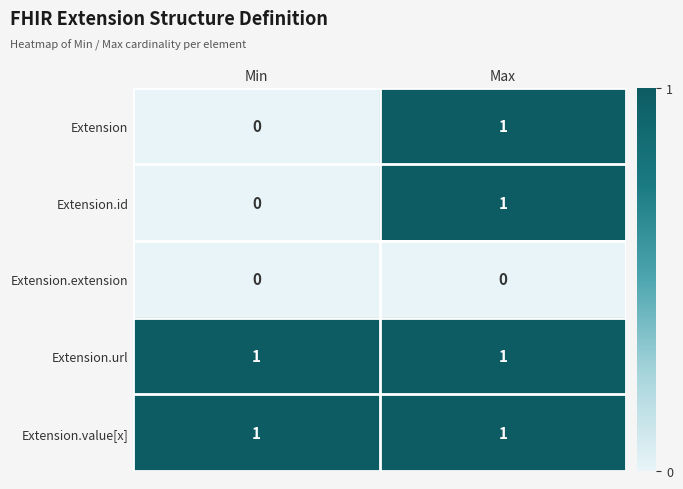

True or false: Extension.id has a value of 1 at Max.

True